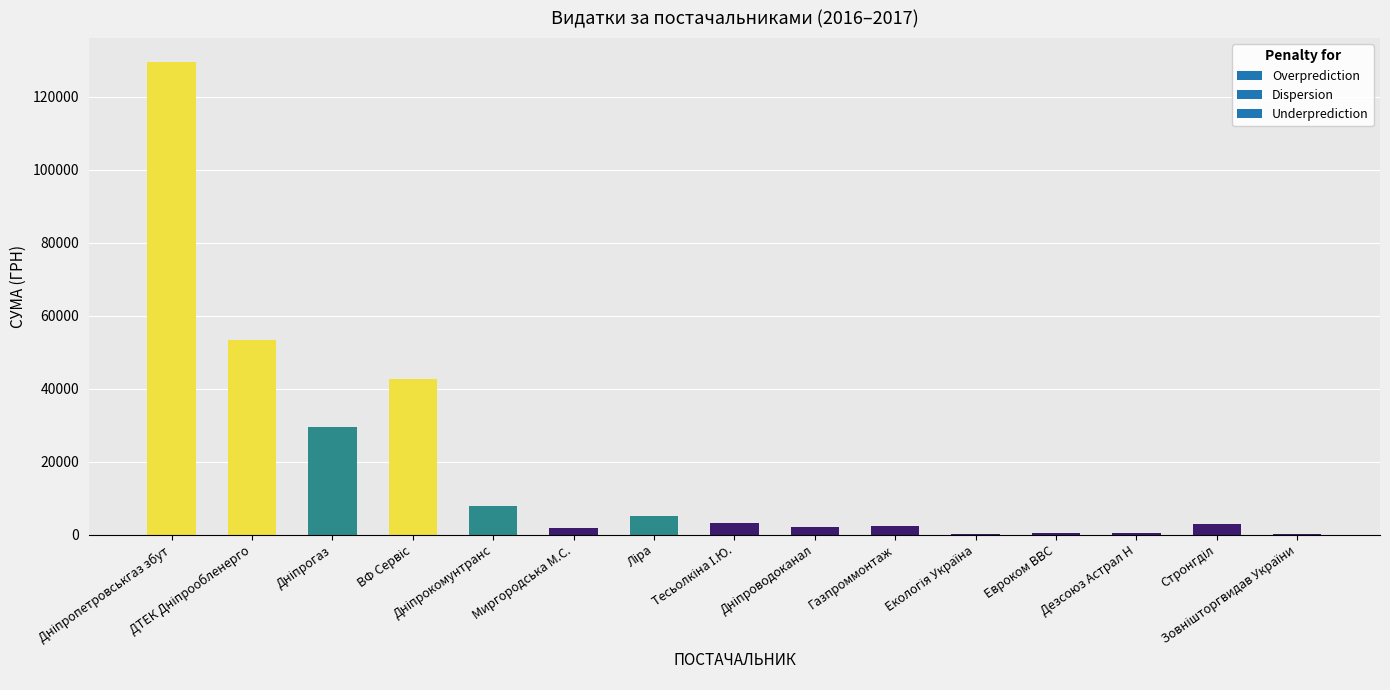

What is the sum of the values at ДП "Зовнішторгвидав України" and ПАТ "ДТЕК Дніпрообленерго"?

53508.9